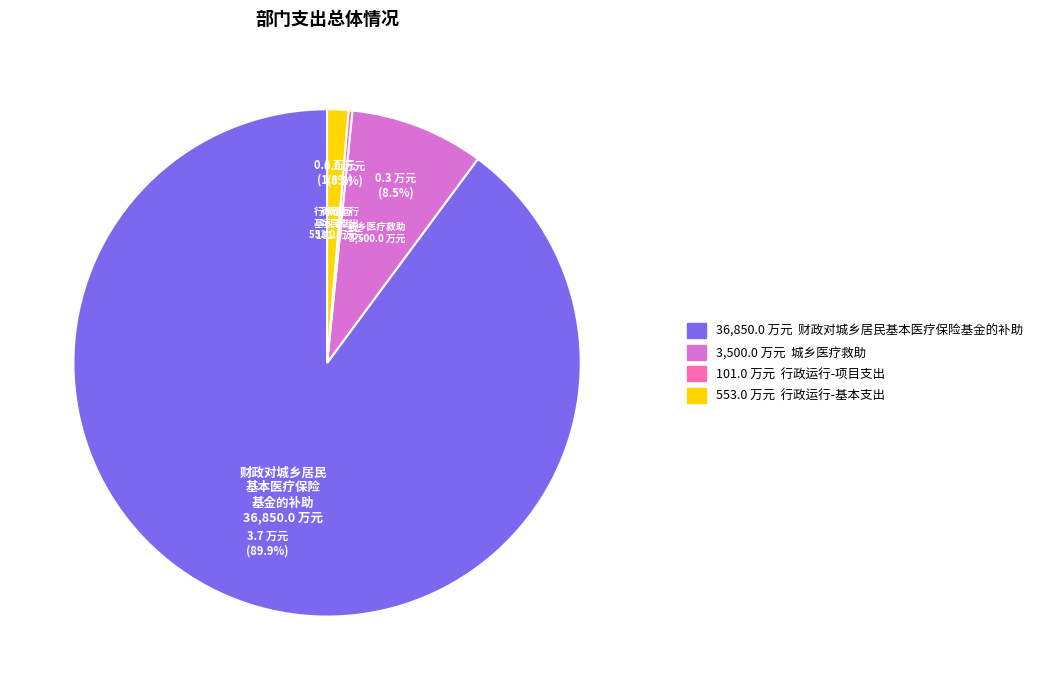

Is there a majority slice in this chart?

Yes